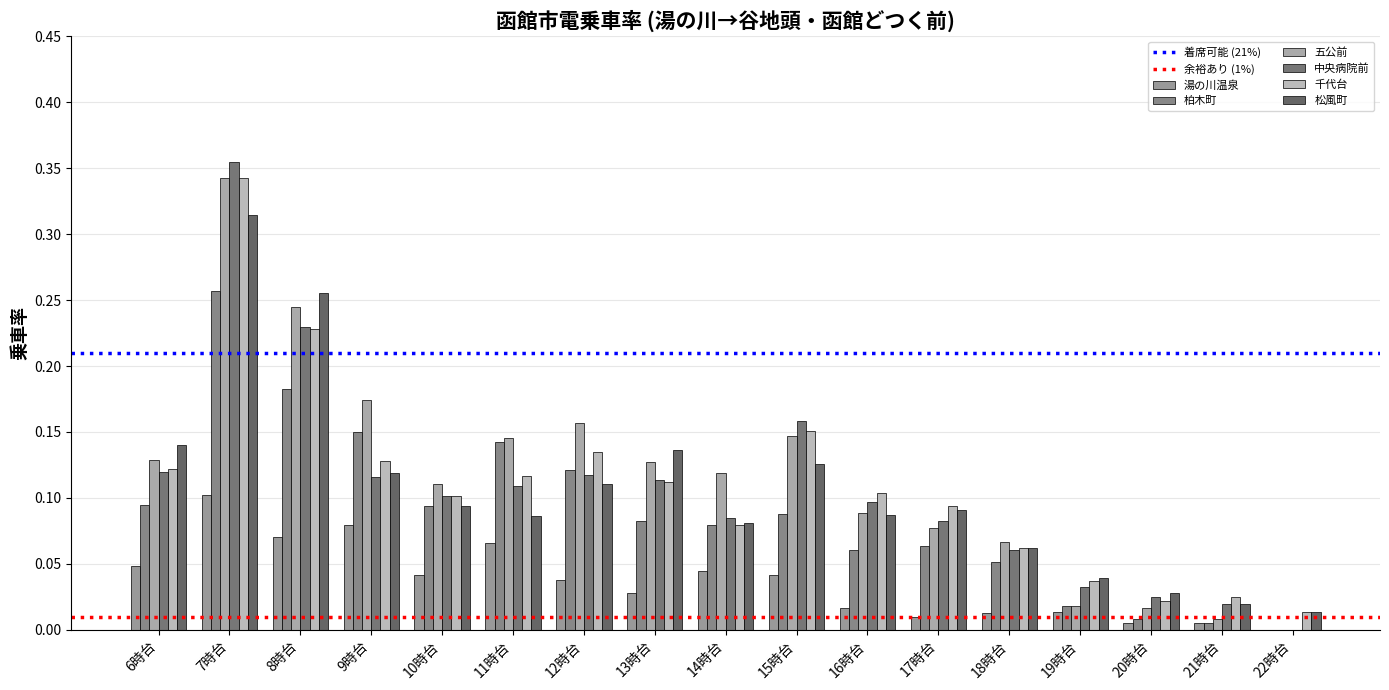

How many values in 中央病院前 are above zero?

16